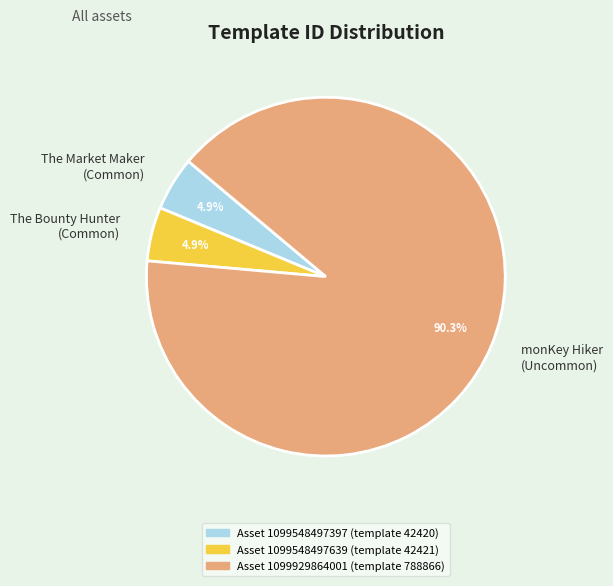

What portion of the pie excludes The Market Maker (Common)?

95.1%